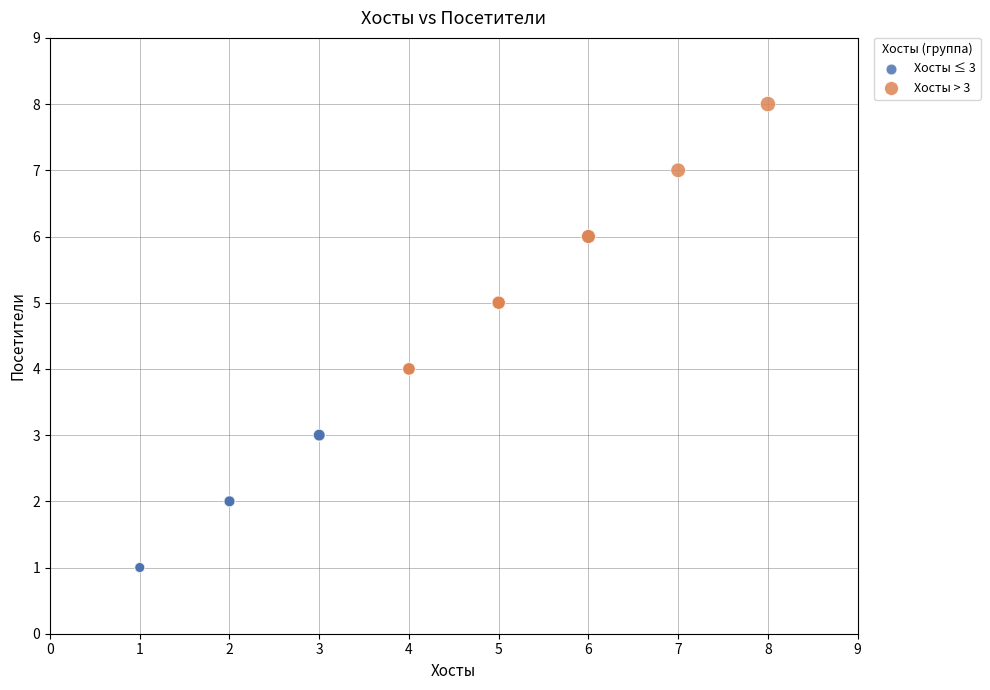

Which series has the largest Y range (max minus min)?

Хосты > 3